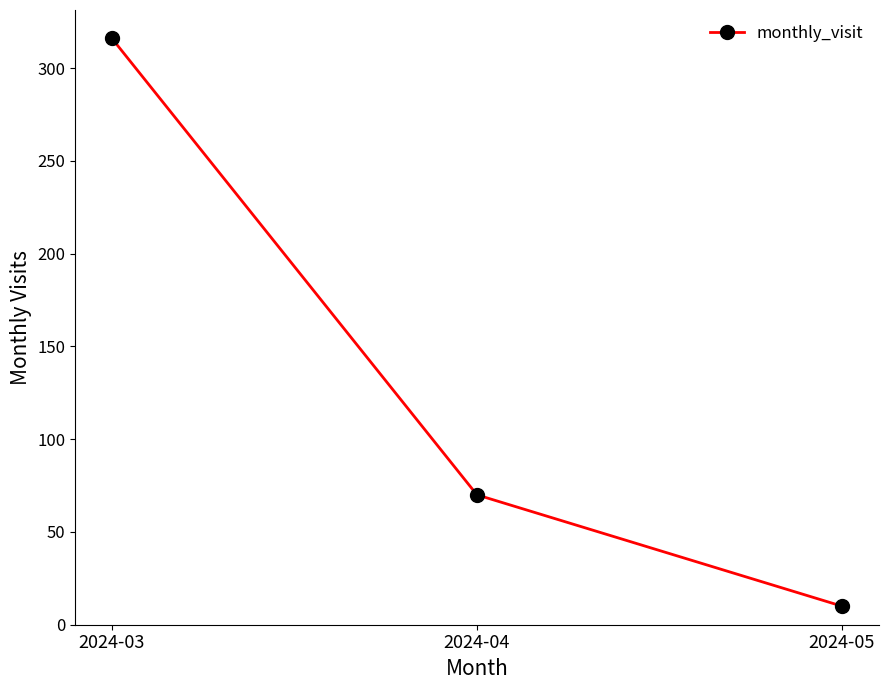

Does the chart have visible grid lines?

No